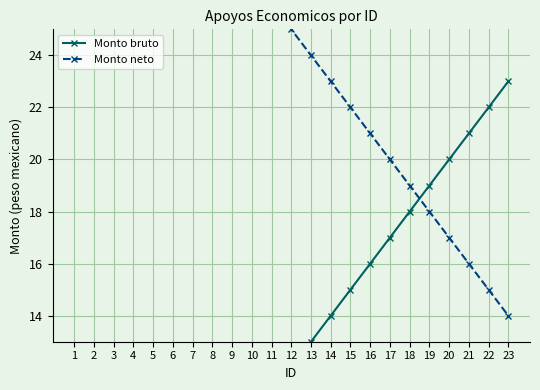

What are all the series names shown in the legend?

Monto bruto, Monto neto